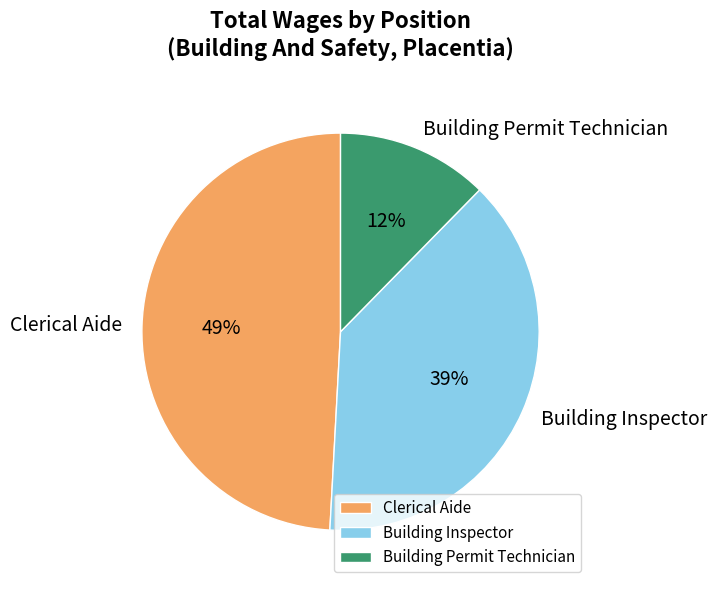

Do Clerical Aide and Building Inspector together represent more than half of the pie?

Yes